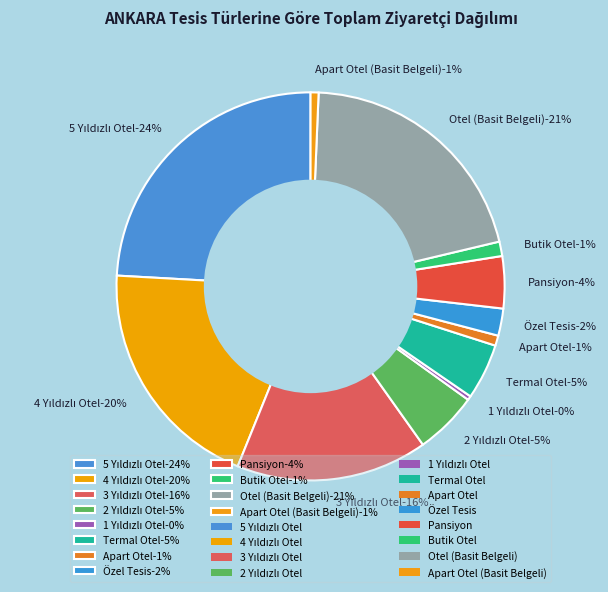

What percentage is NOT represented by 5 Yıldızlı Otel?

75.9%